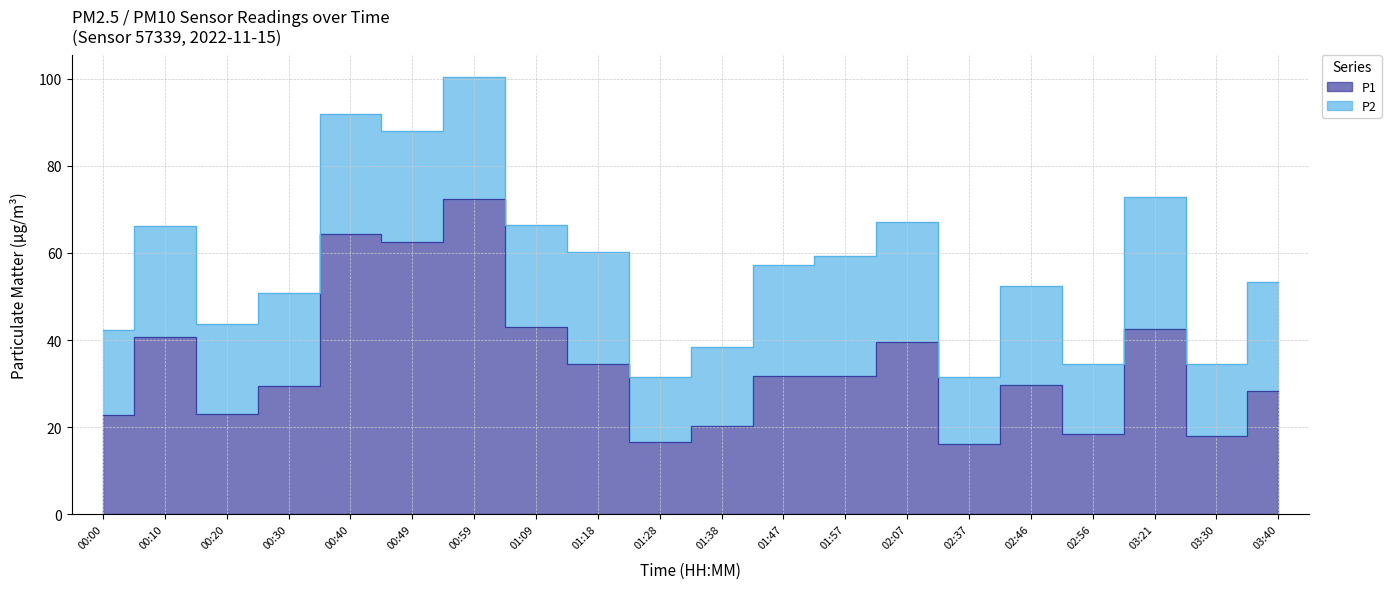

Which has a higher value, 03:40 or 01:09?

01:09